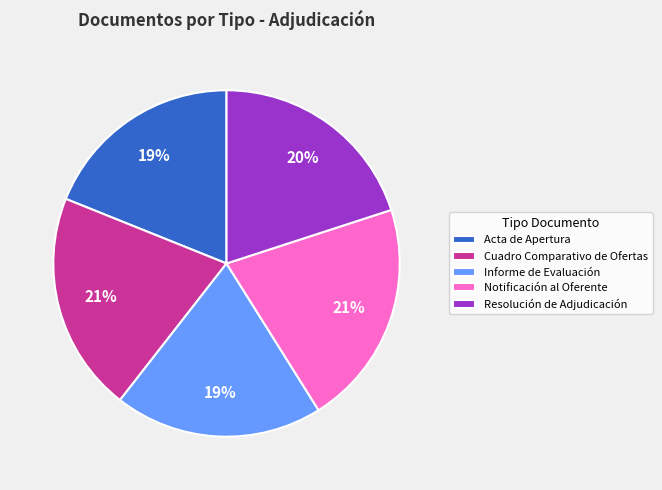

How many segments does this pie chart have?

5